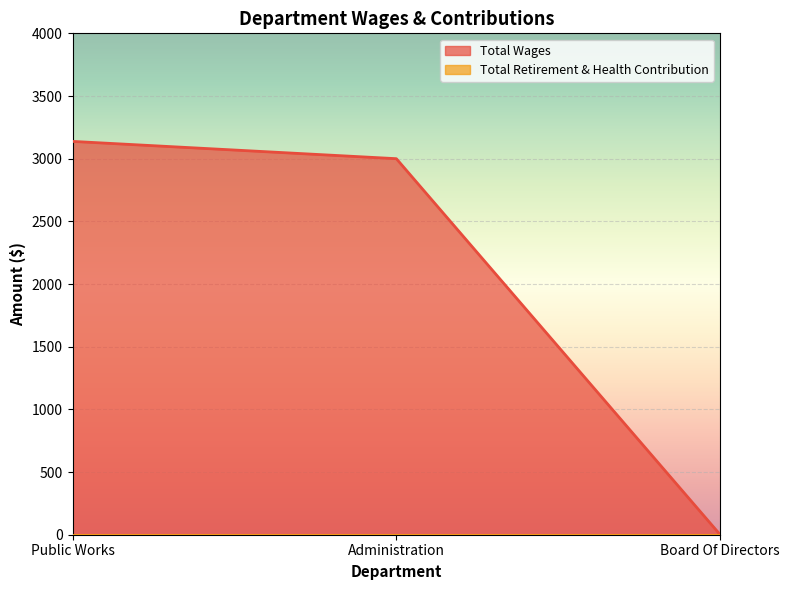

At which label is the value closest to 1569?

Administration